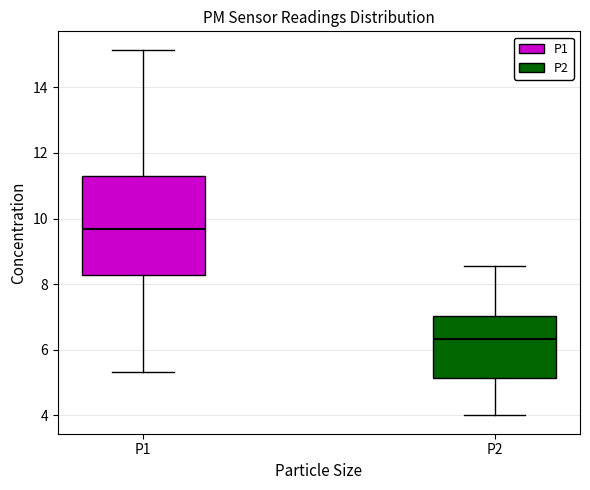

Comparing the boxes themselves (not the whiskers), which one is the tallest?

P1